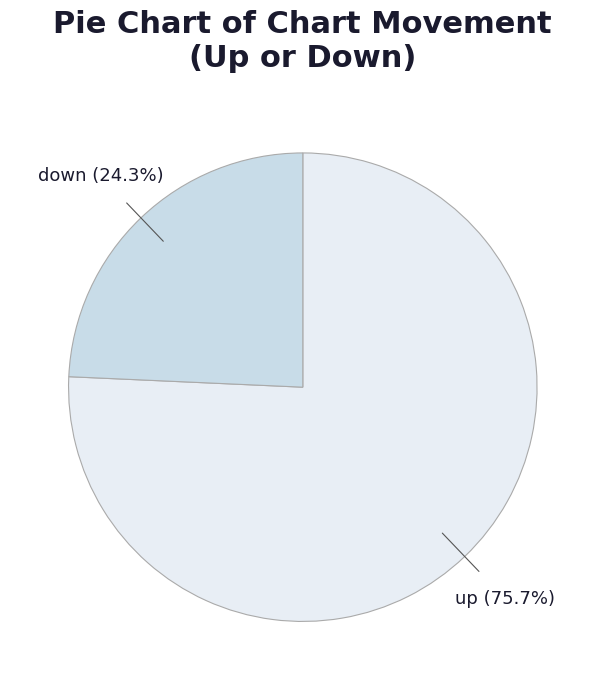

What is the largest slice in the pie chart?

up